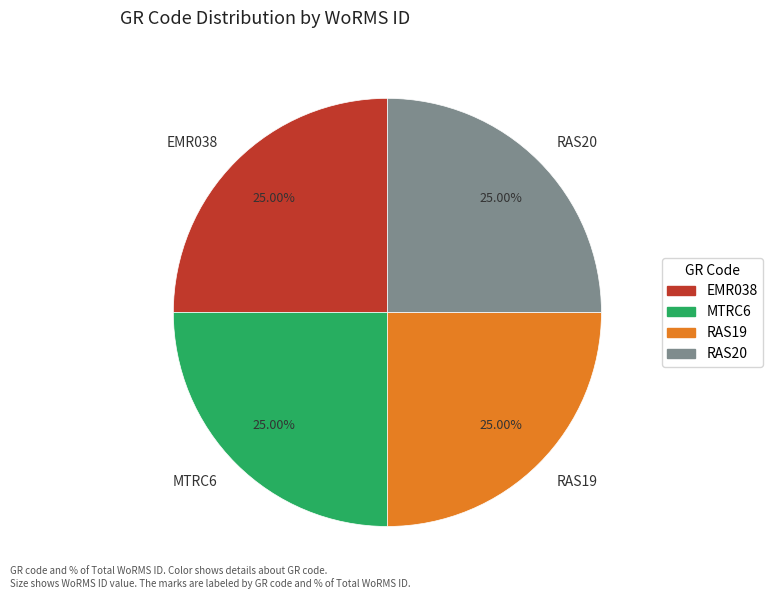

What is the ratio of the value at RAS20 to the value at EMR038?

1.0